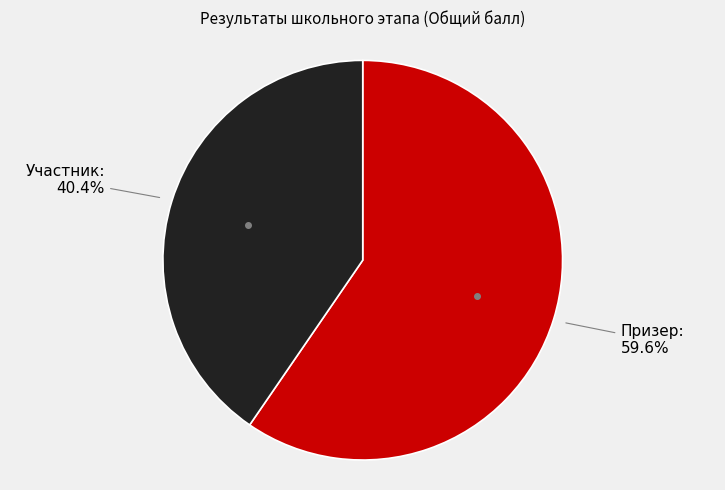

Does any single category account for the majority?

Yes